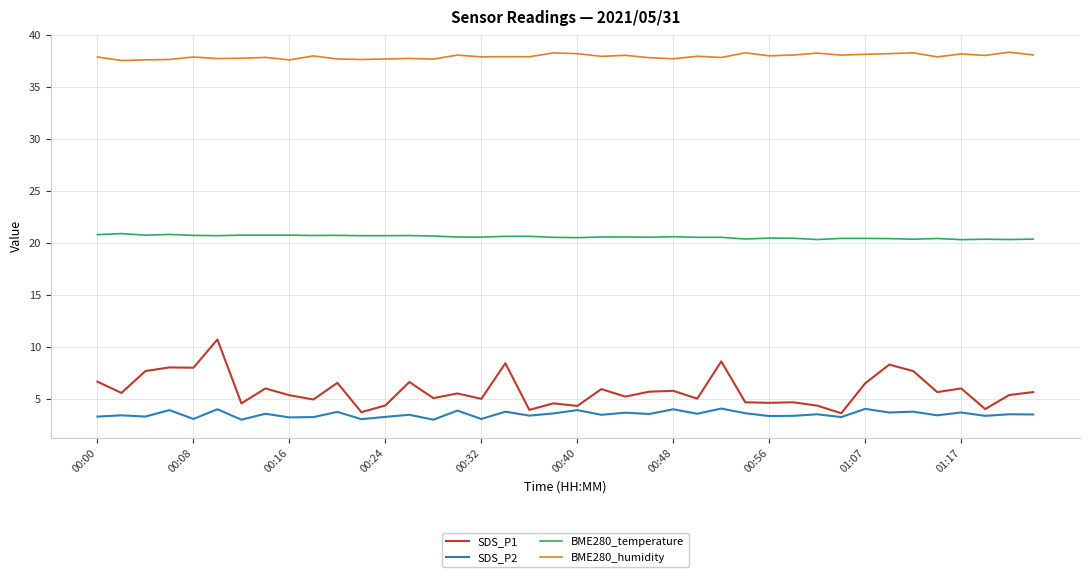

What is the sum of all SDS_P1 values?

234.1